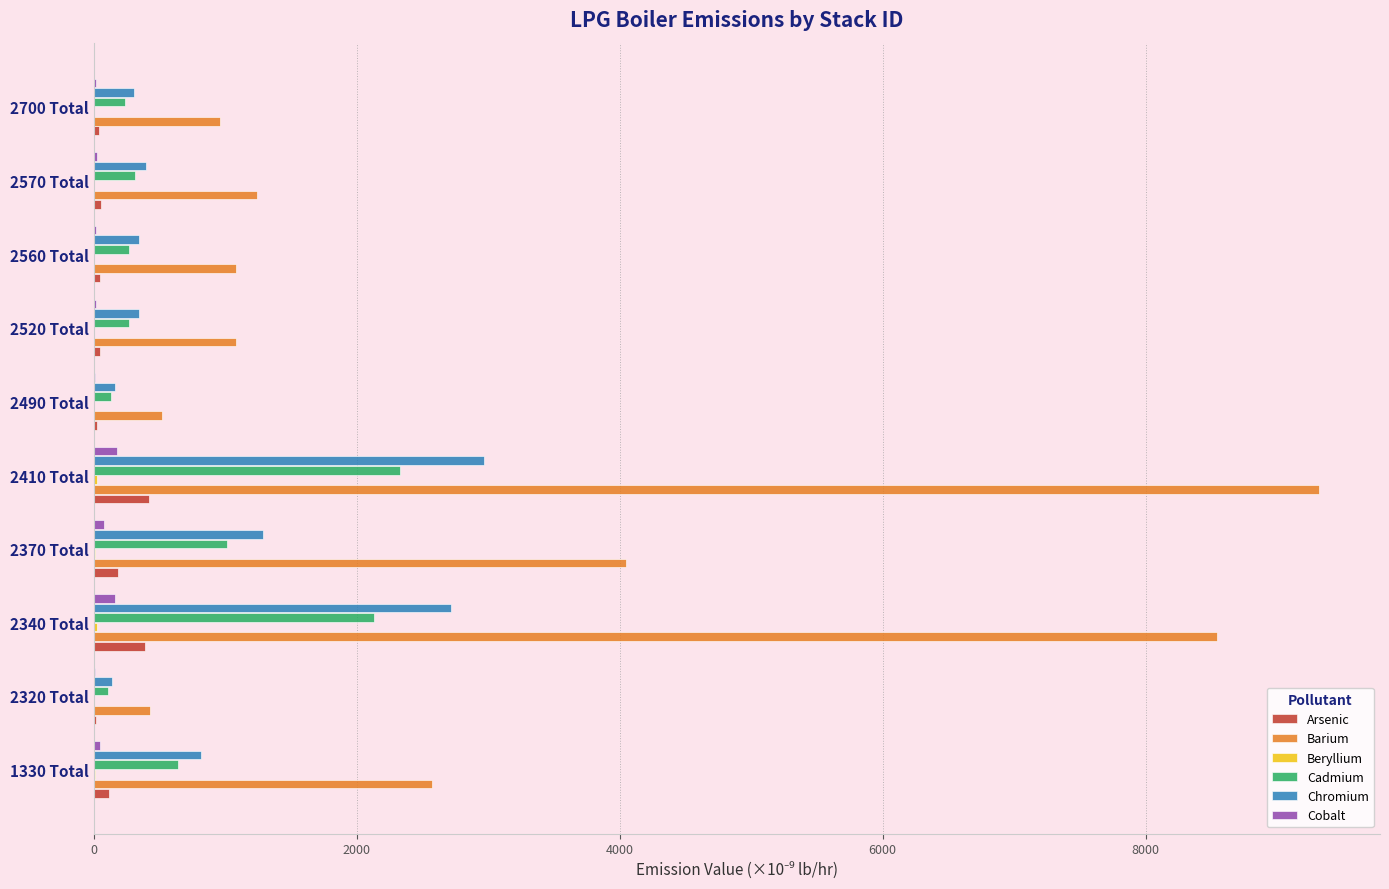

What is the highest value of the Arsenic series?

423.5